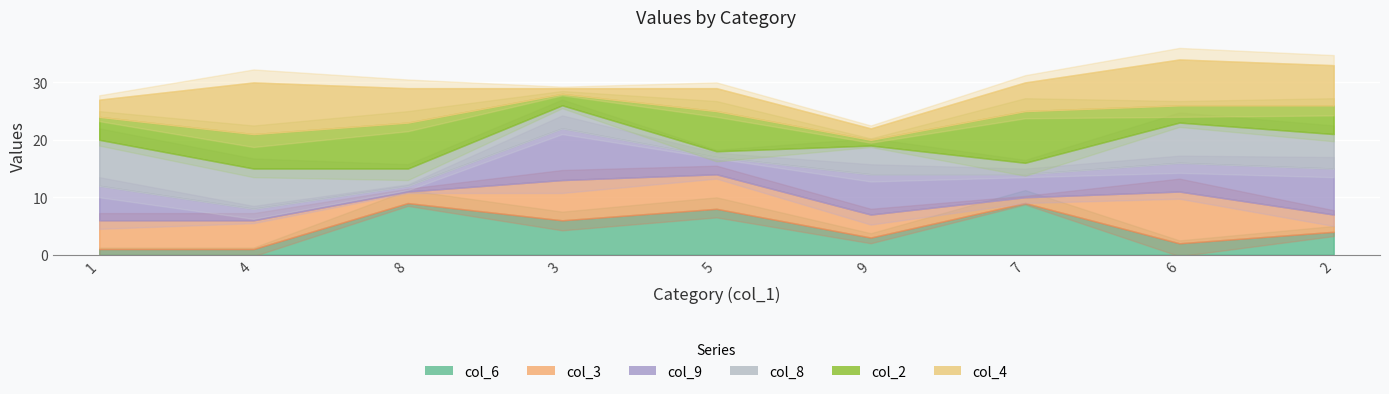

What is the total value across all series at 9?

22